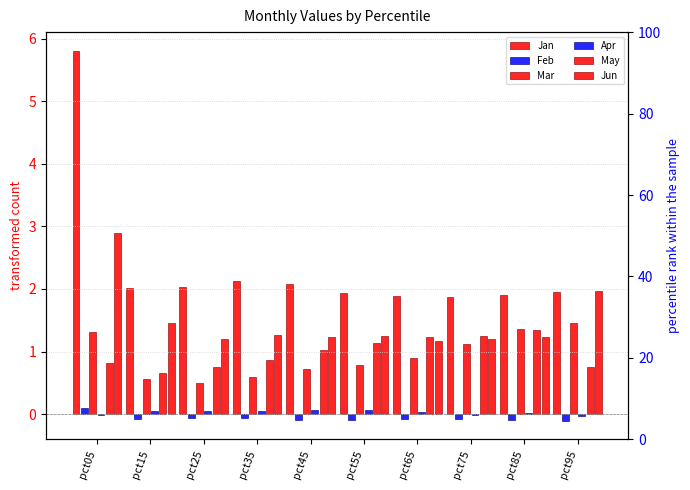

Which series has the largest total across all categories?

Jan